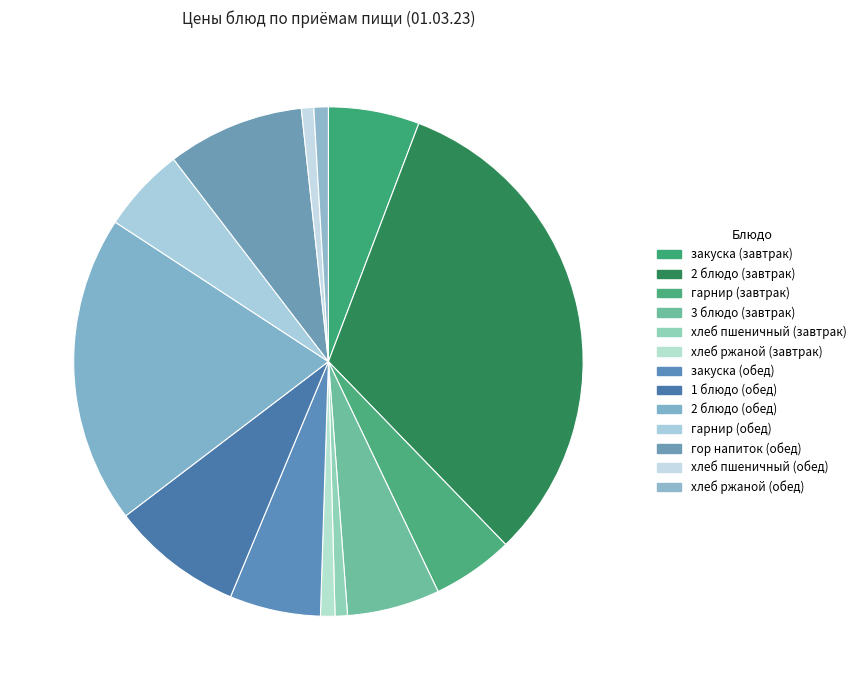

What is the smallest slice in the pie chart?

хлеб пшеничный (завтрак)